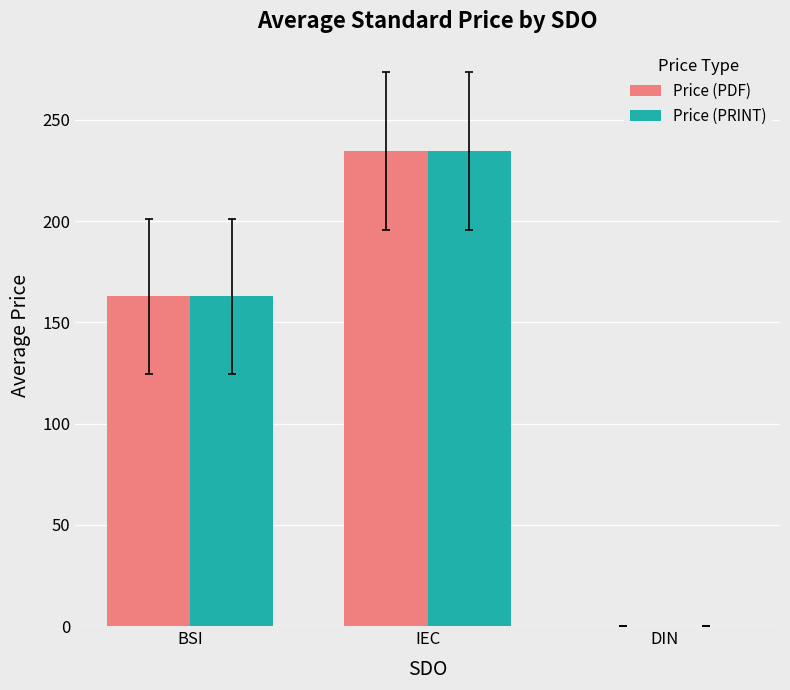

At which category does the chart reach its peak across all series?

IEC